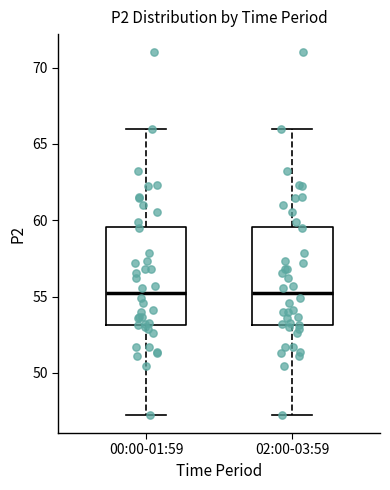

Reading left to right, transcribe this box plot: for each box, give where its median line is, the range the box spans, and where its two whiskers end, as read against the y-axis. The values are not printed on the chart, so give them approximately, as read against the axis.

00:00-01:59: median 55.0, box 53.0 to 59.5, whiskers 47.5 to 66.0
02:00-03:59: median 55.0, box 53.0 to 59.5, whiskers 47.5 to 66.0